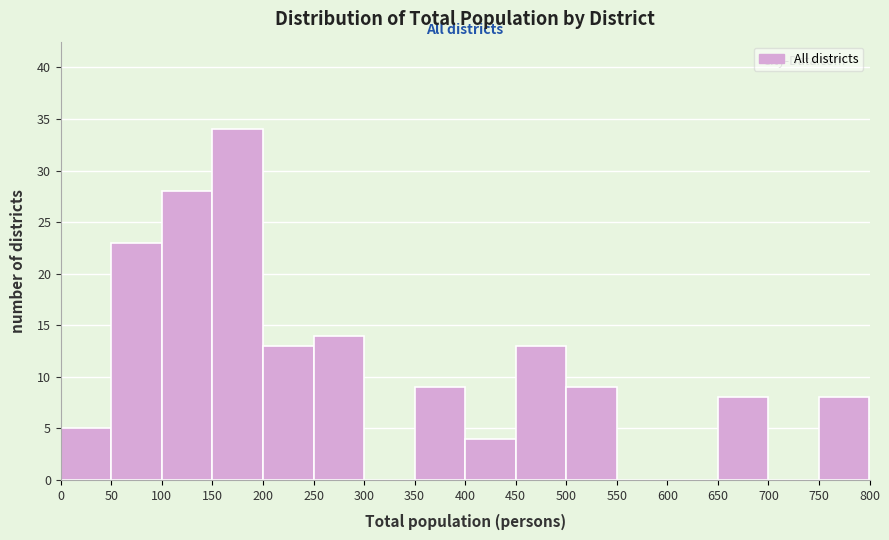

Reading left to right, list every bar in this chart as the range it spans on the x-axis followed by its height. The values are not printed on the chart, so give them approximately, as read against the axis.

0 to 50: 5
50 to 100: 23
100 to 150: 28
150 to 200: 34
200 to 250: 13
250 to 300: 14
300 to 350: 0
350 to 400: 9
400 to 450: 4
450 to 500: 13
500 to 550: 9
550 to 600: 0
600 to 650: 0
650 to 700: 8
700 to 750: 0
750 to 800: 8